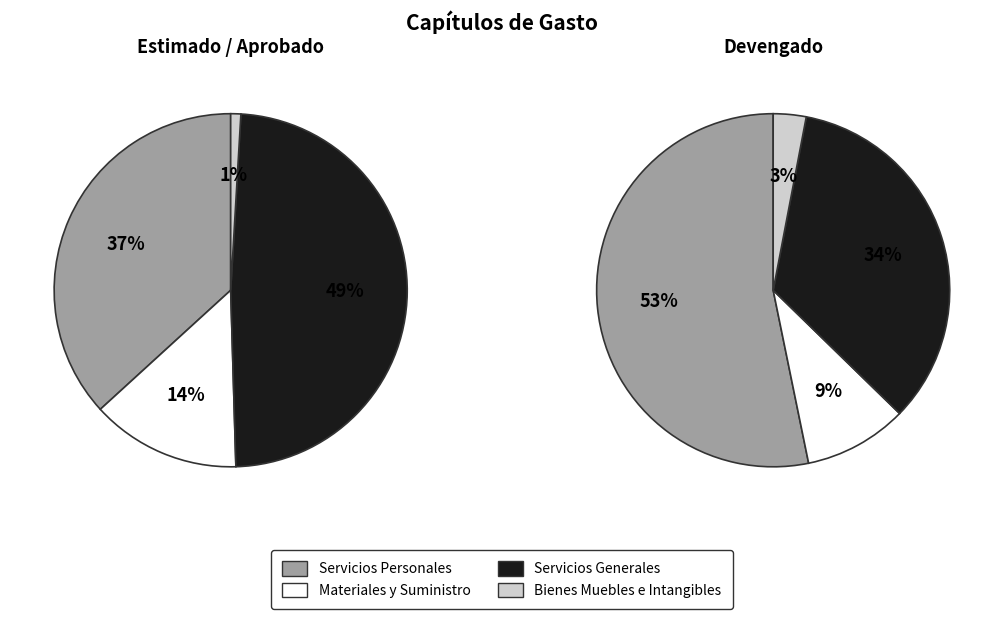

Which series has the largest range (max minus min)?

Devengado